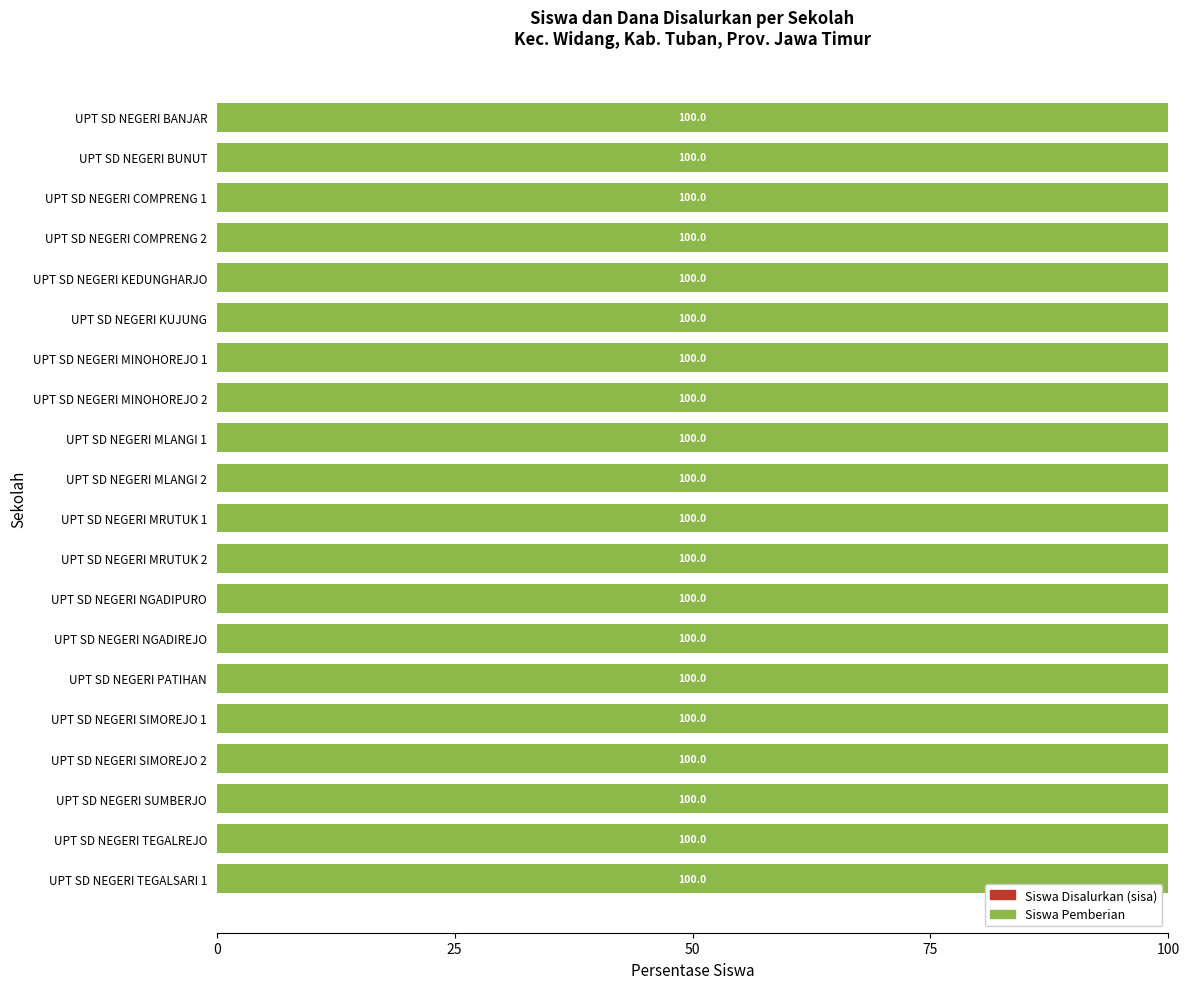

Between UPT SD NEGERI MRUTUK 1 and UPT SD NEGERI NGADIREJO, which series saw the biggest shift?

Siswa Disalurkan